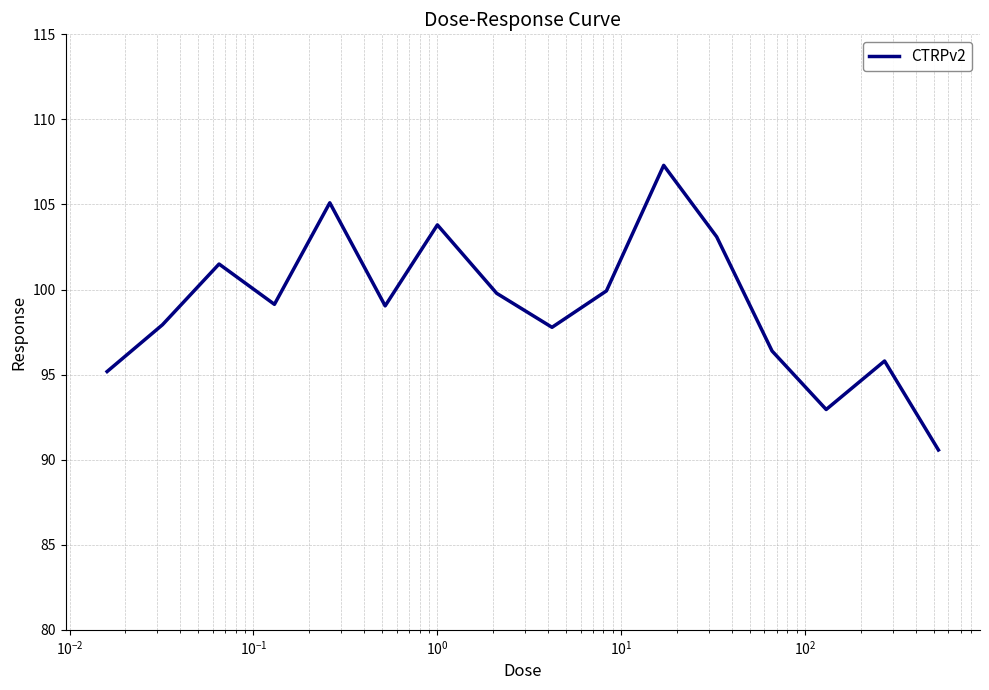

What is the maximum value shown in the chart?

107.3